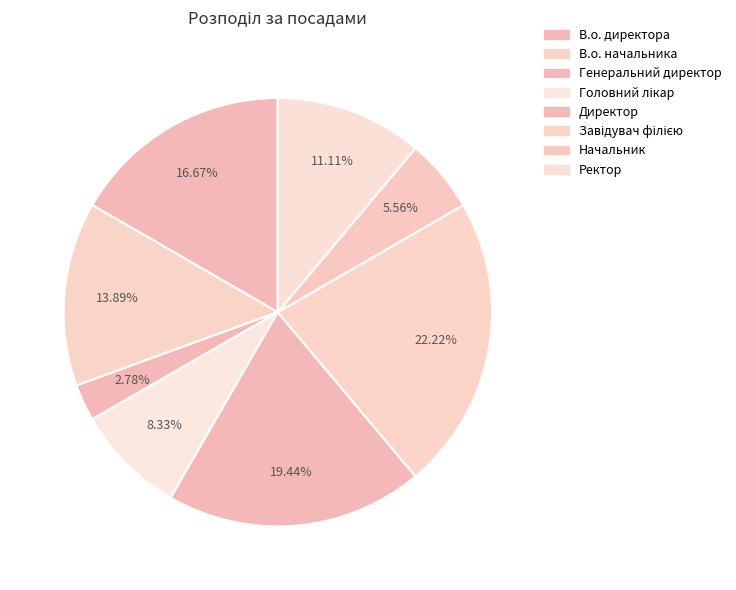

To the nearest percent, what is the combined percentage of Генеральний директор and В.о. начальника?

17%